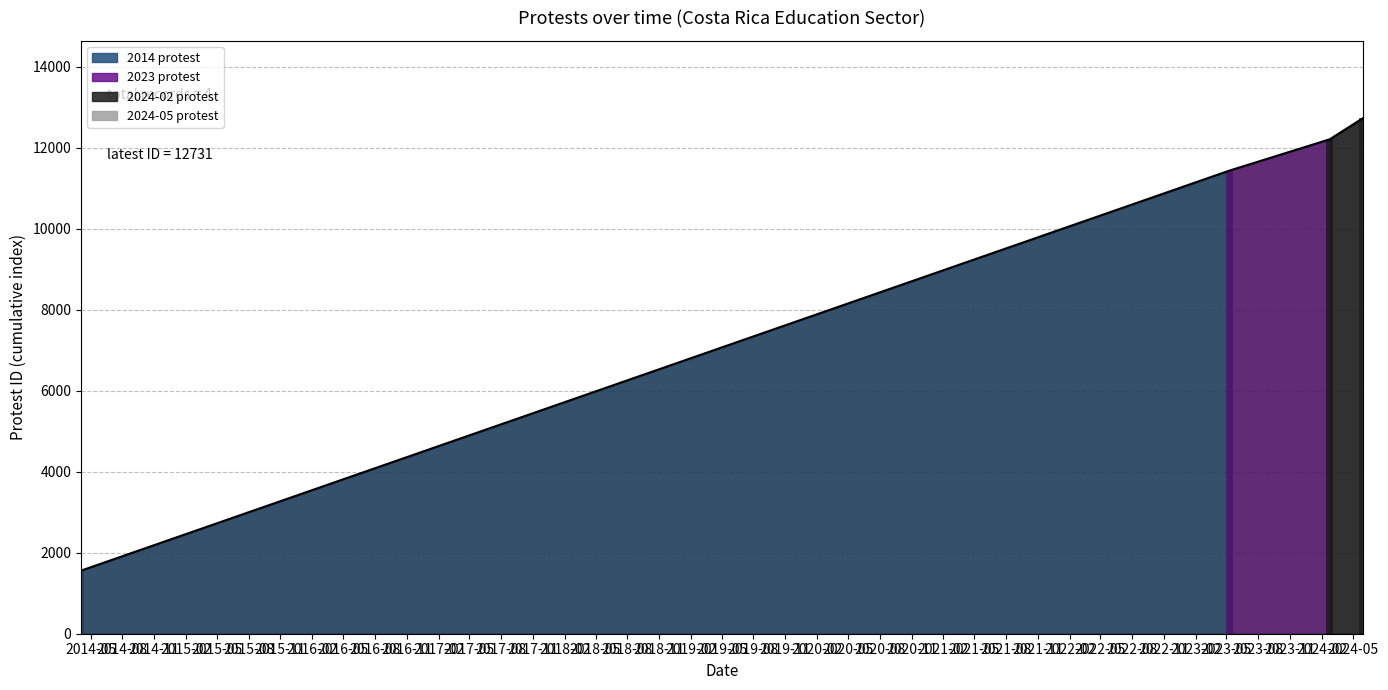

What is the label of the 4th bar from the left?

2024-05